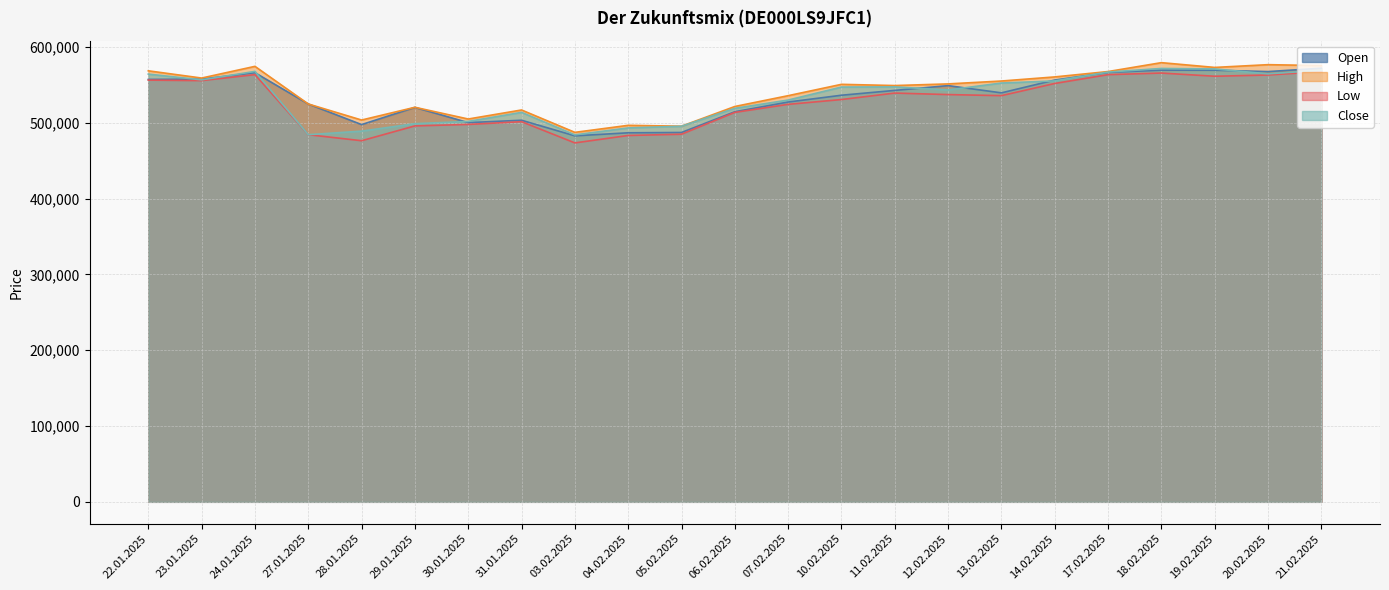

How many lines are shown in the chart?

4